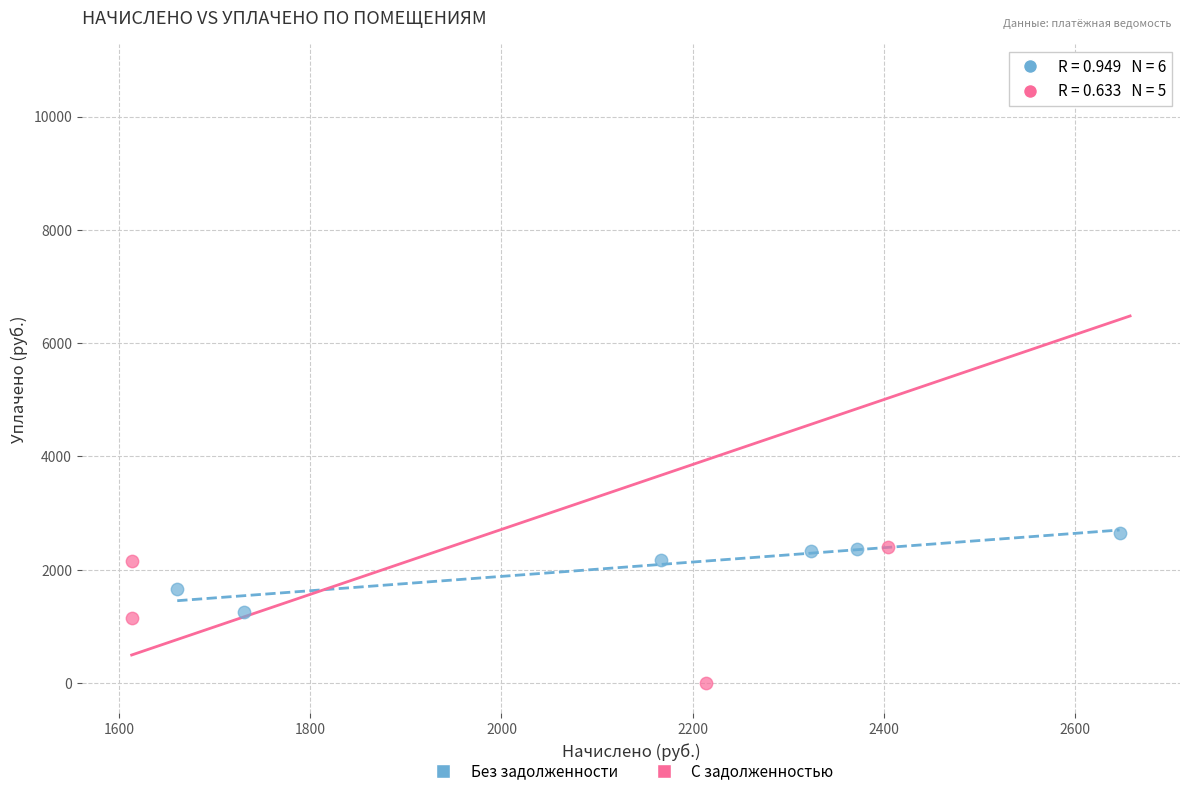

Which series contains the highest Y value?

С задолженностью